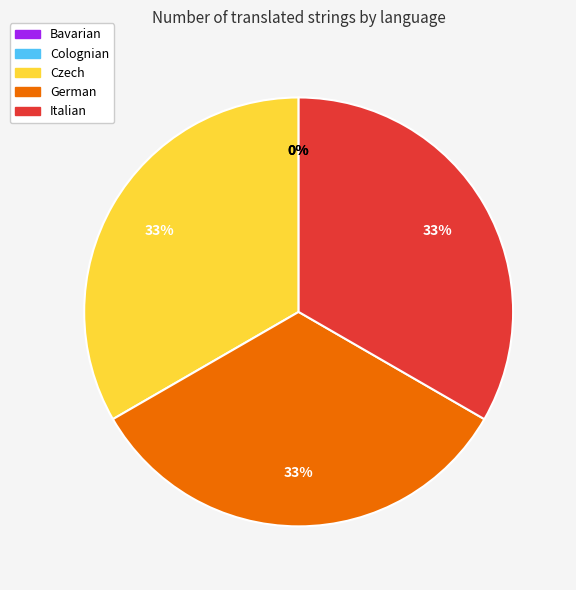

Which has a higher value, Colognian or German?

German